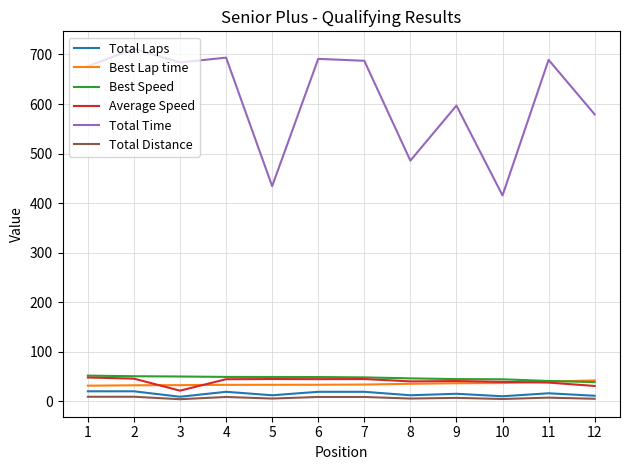

What is the greatest value displayed?

711.4